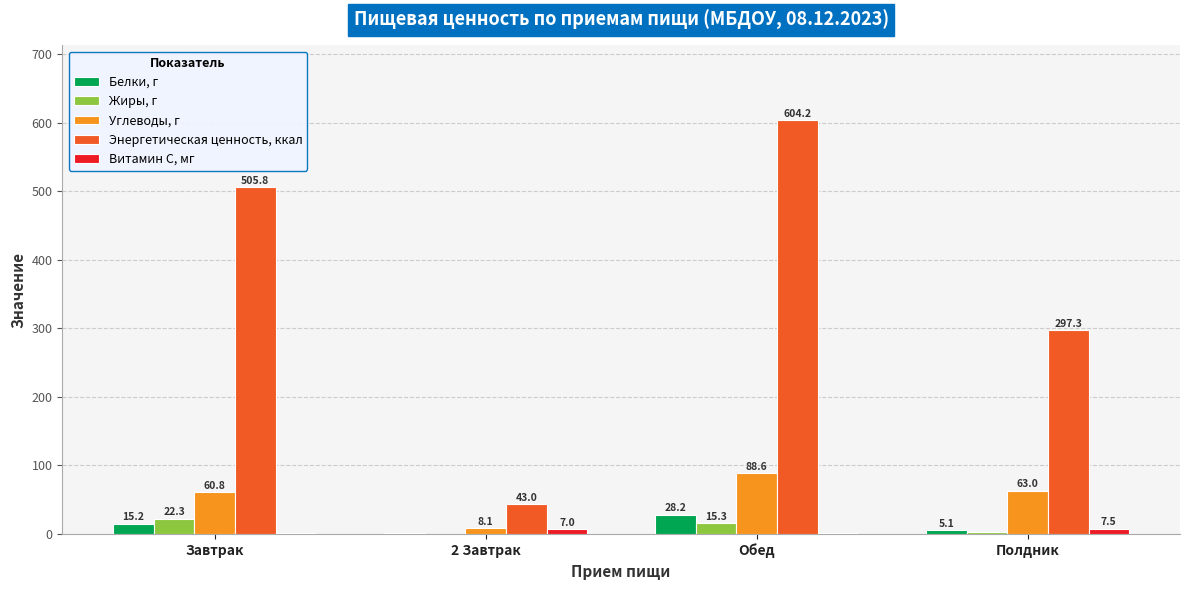

What is the average value of the Витамин С, мг series?

4.3